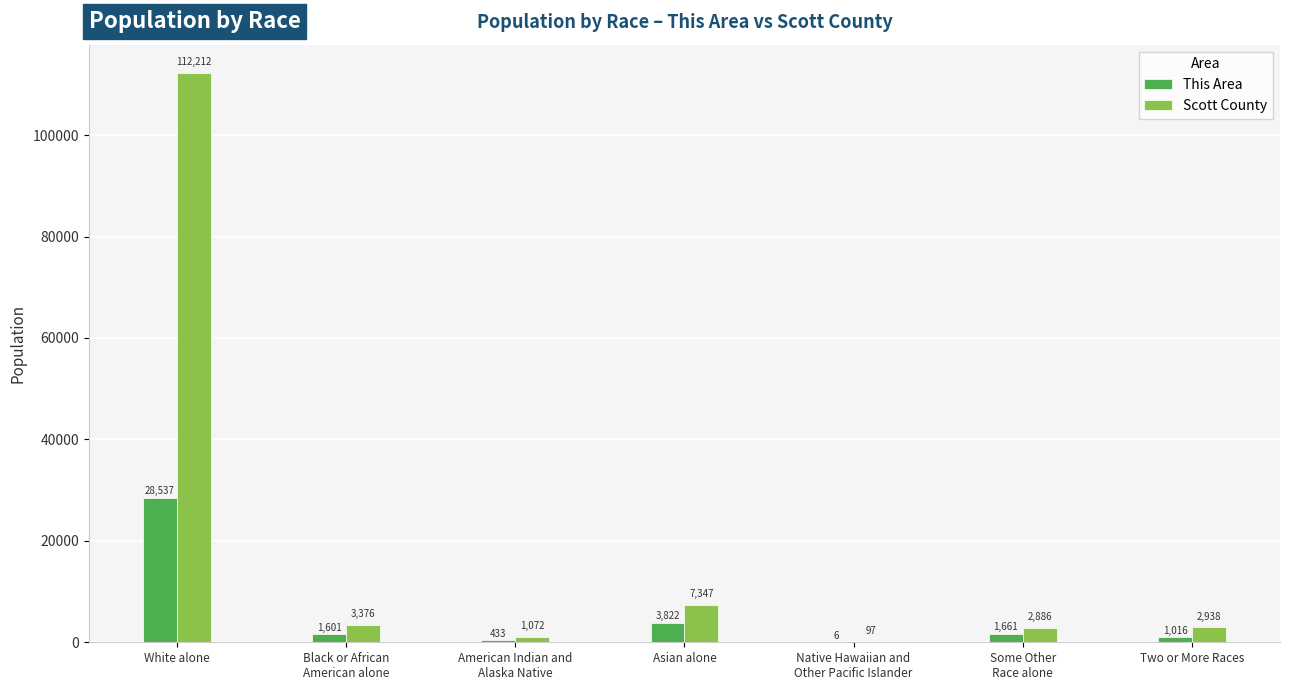

What are all the series names shown in the legend?

This Area, Scott County